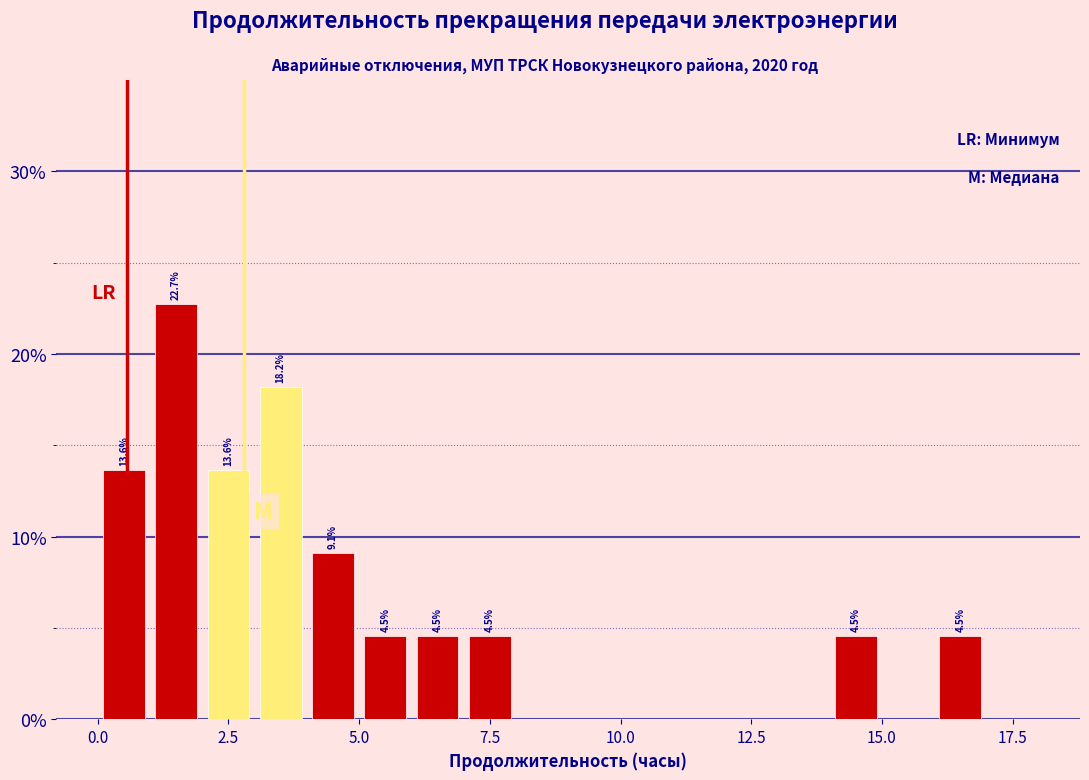

Around what value on the x-axis is the tallest bar? Give the approximate position of its centre, as read against the axis.

1.5